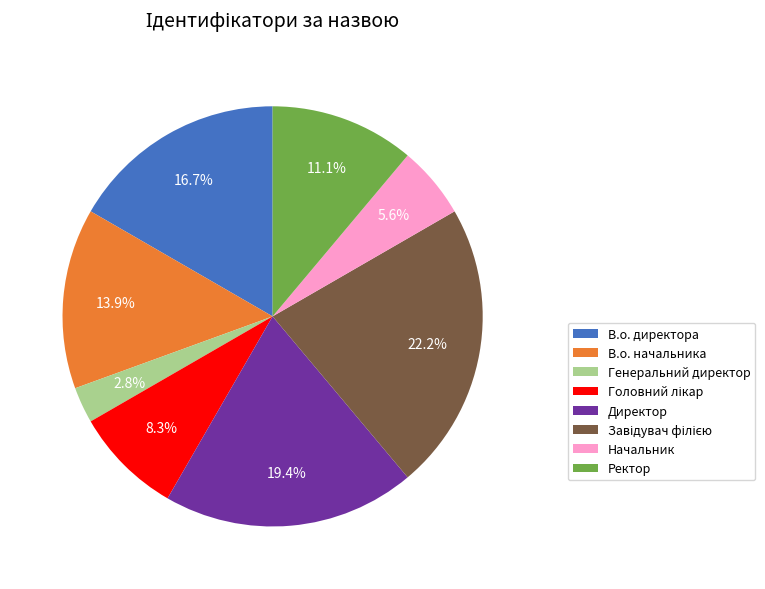

To the nearest percent, what is the average slice percentage?

12%